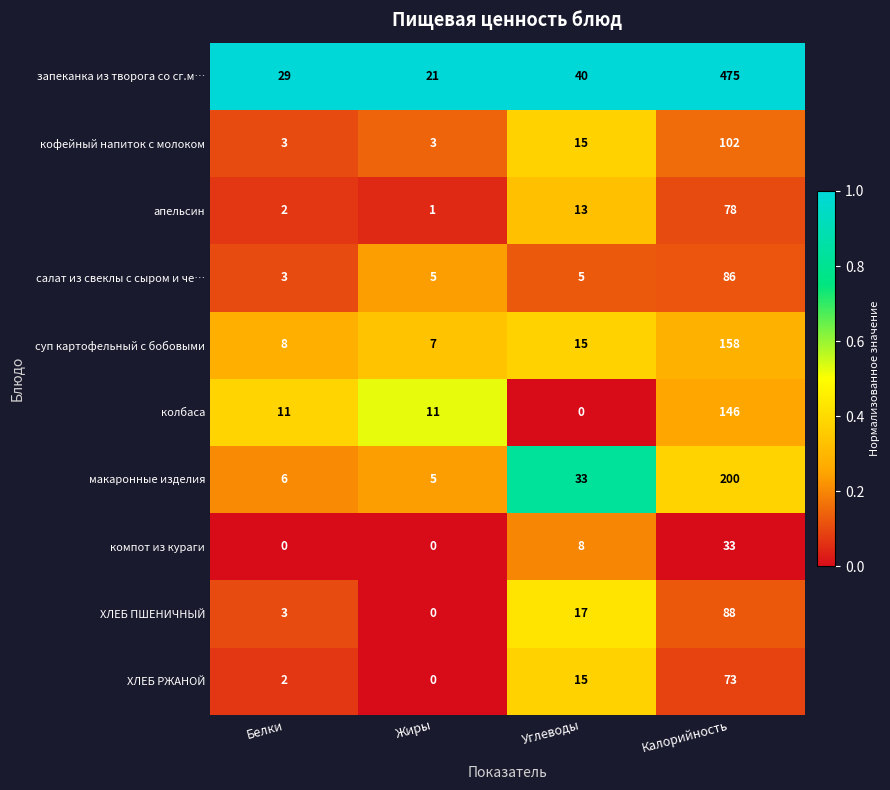

List the labels in order of макаронные изделия value, largest first.

Калорийность, Углеводы, Белки, Жиры